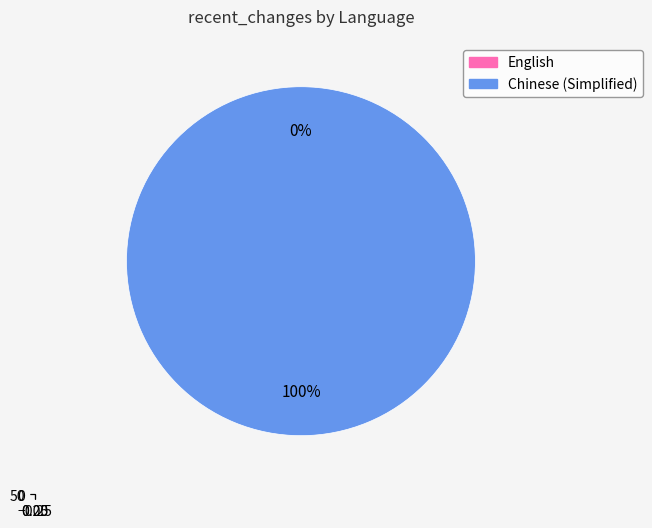

What percentage is the Chinese (Simplified) slice, to the nearest percent?

100%